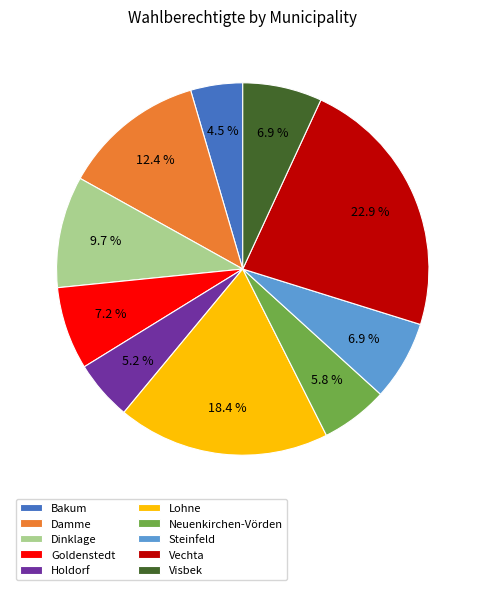

What percentage is the Goldenstedt slice, to the nearest percent?

7%